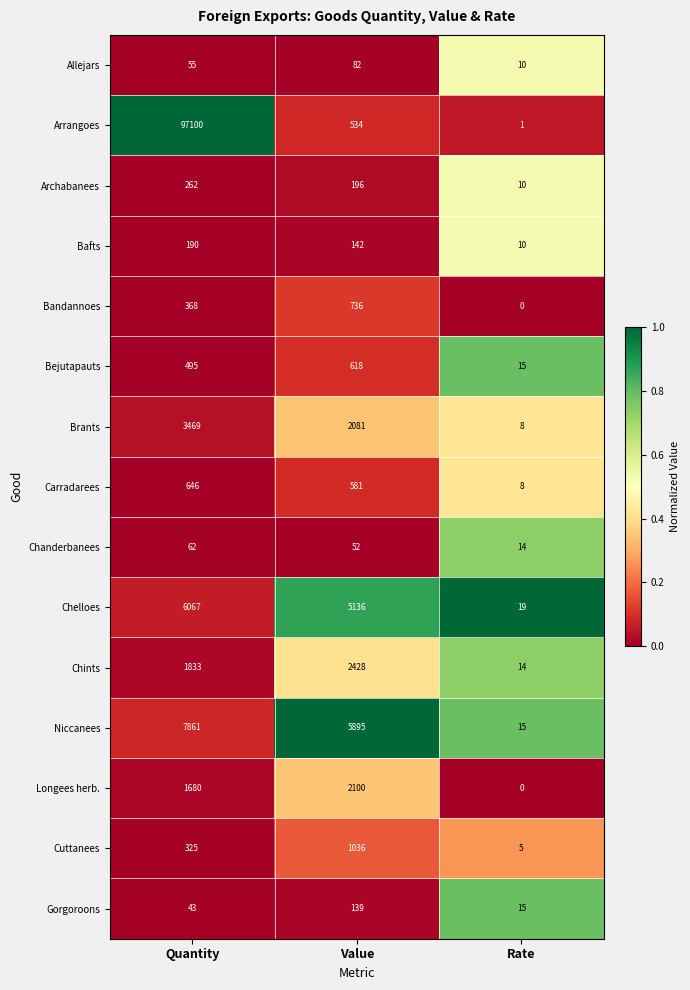

At which category is the sum across all series the highest?

Quantity